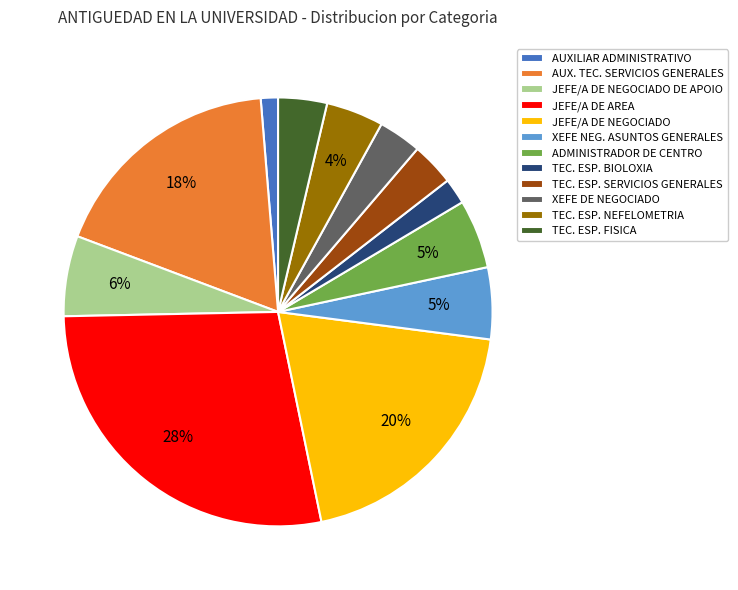

How many segments does this pie chart have?

12